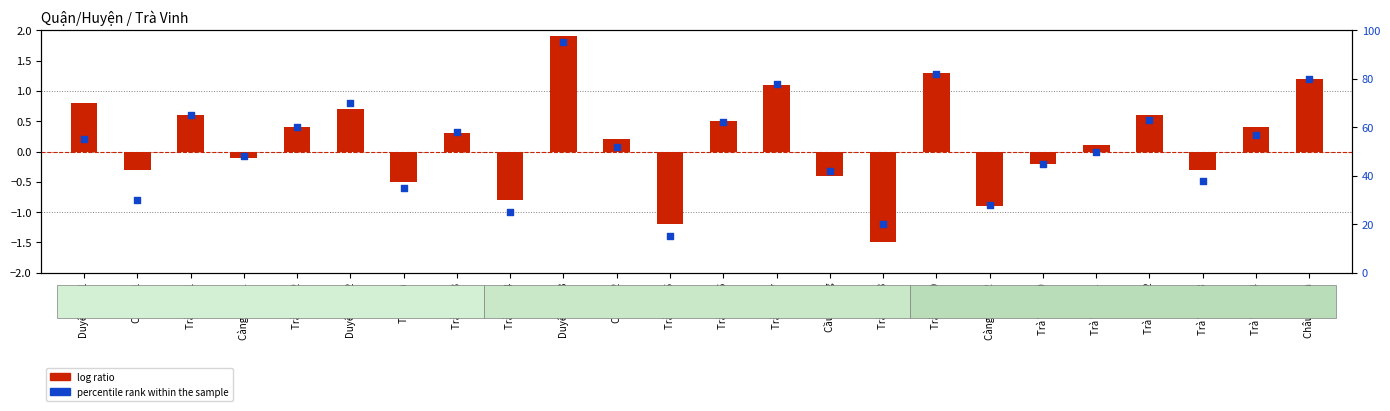

At how many categories does at least one series exceed 11?

24